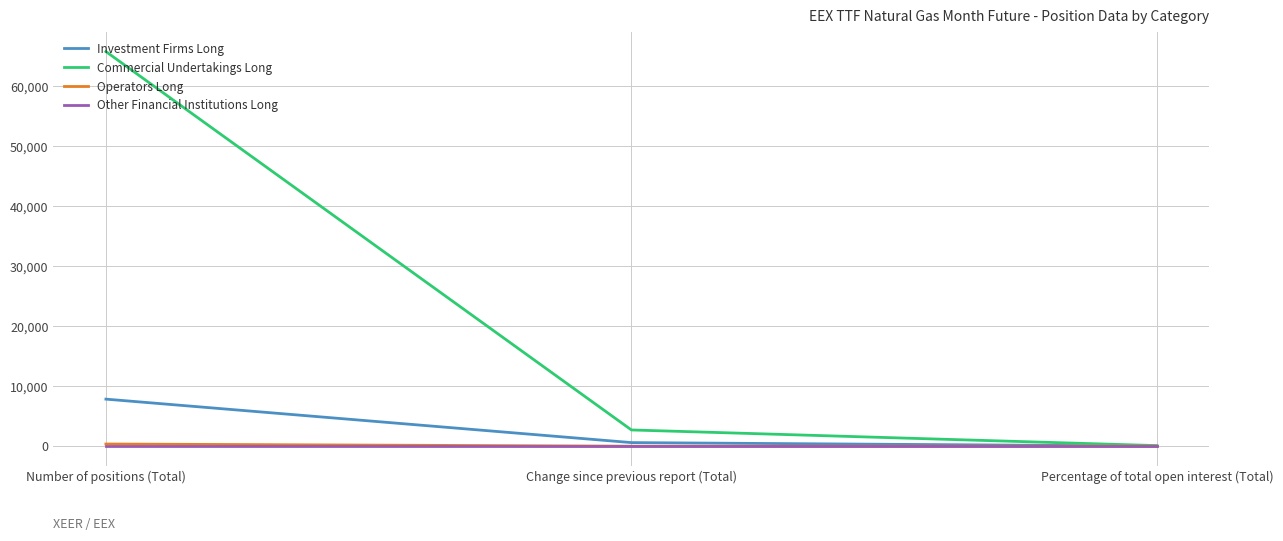

At which category is the sum across all series the highest?

Number of positions (Total)